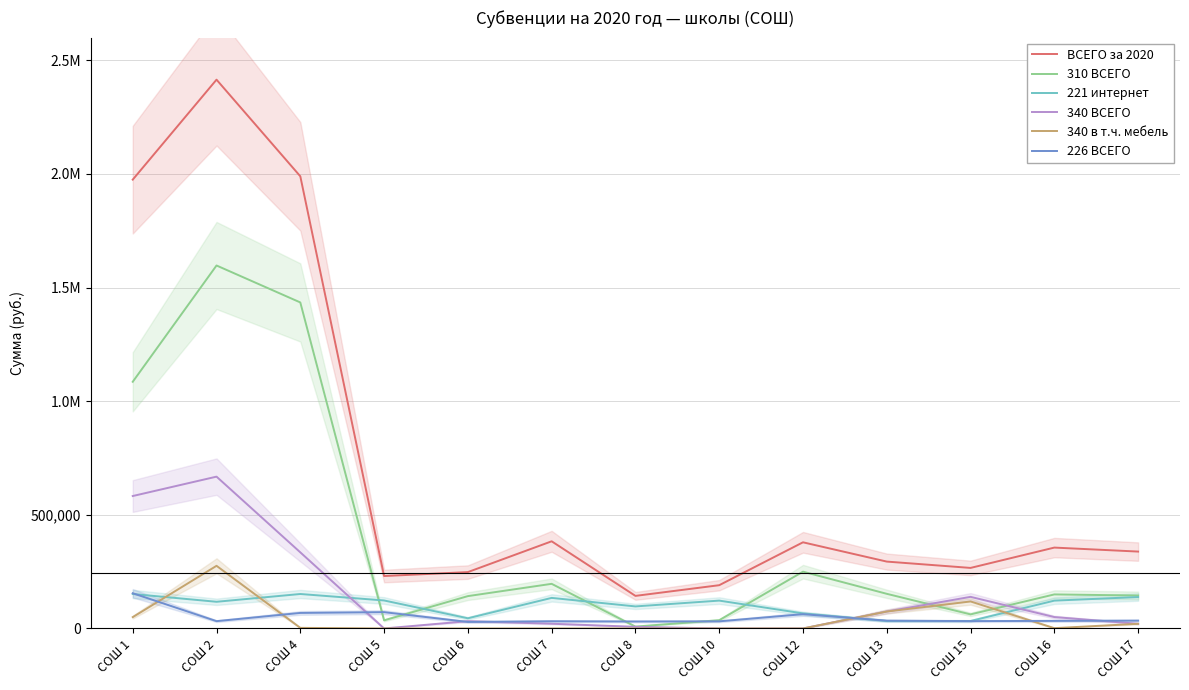

In ВСЕГО за 2020, how many points are higher than both neighbors (excluding endpoints)?

4